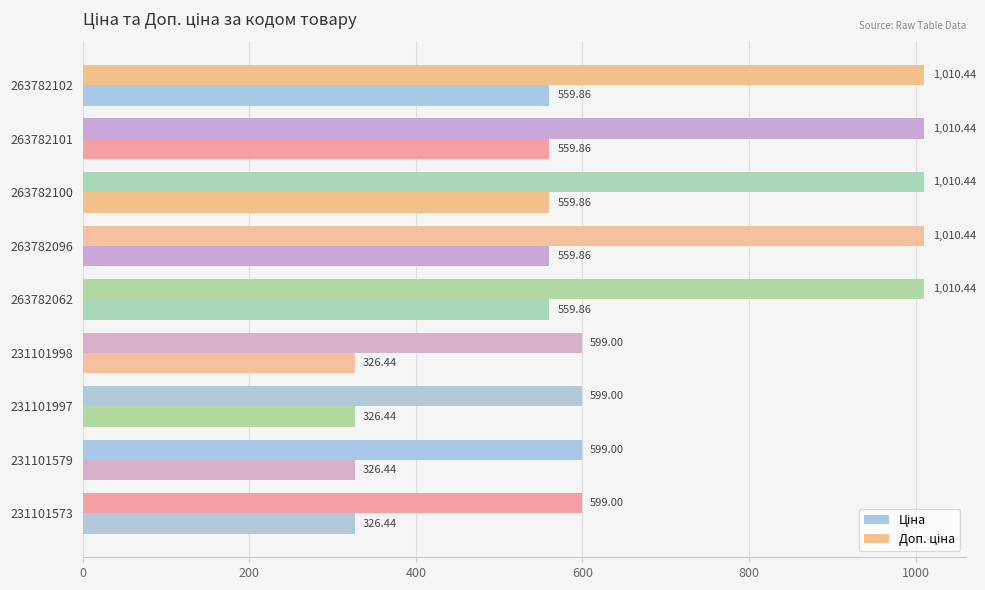

How many data points does each series have?

9